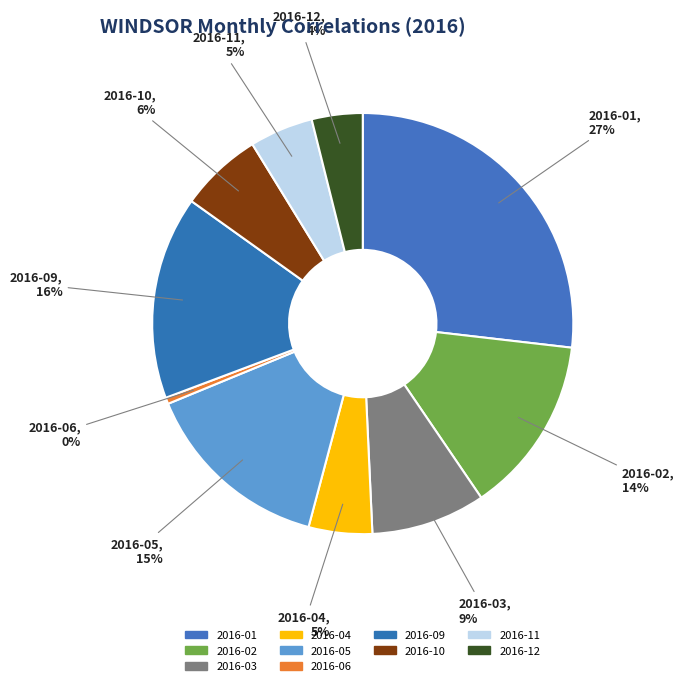

Count the number of slices in the pie.

10